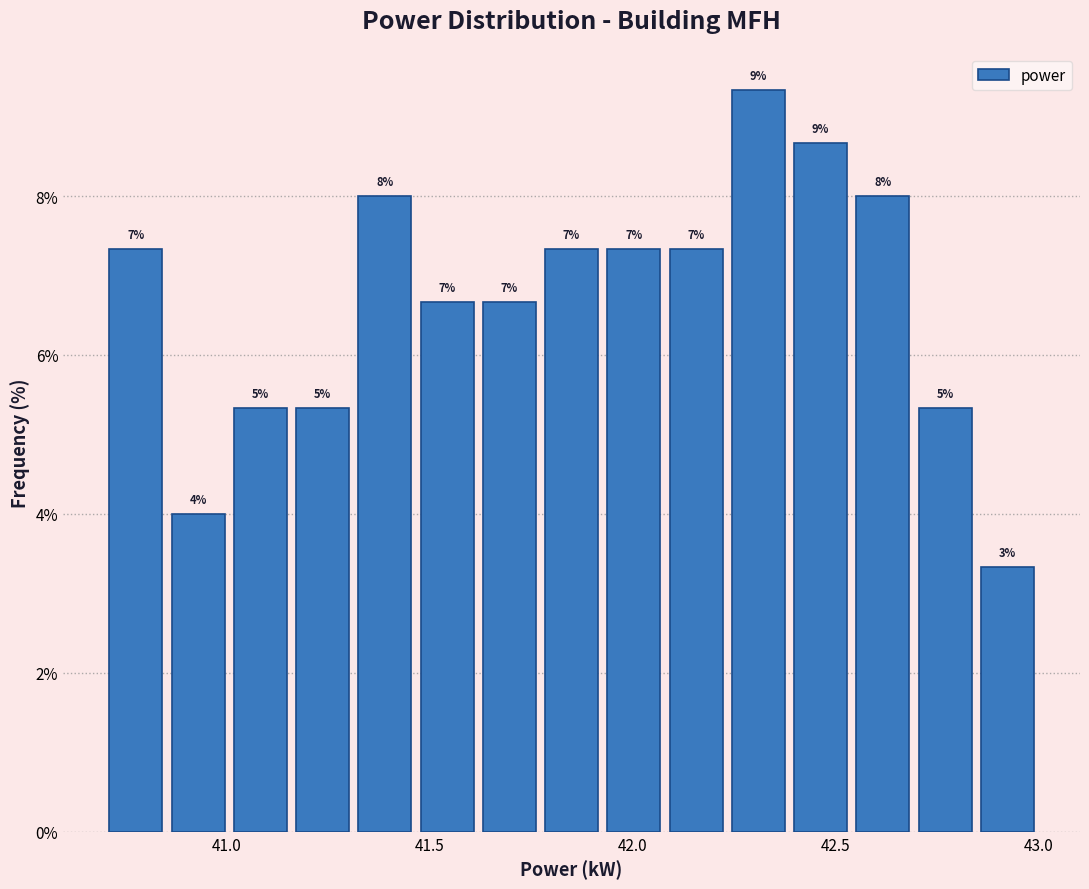

Around what value on the x-axis is the tallest bar? Give the approximate position of its centre, as read against the axis.

42.30